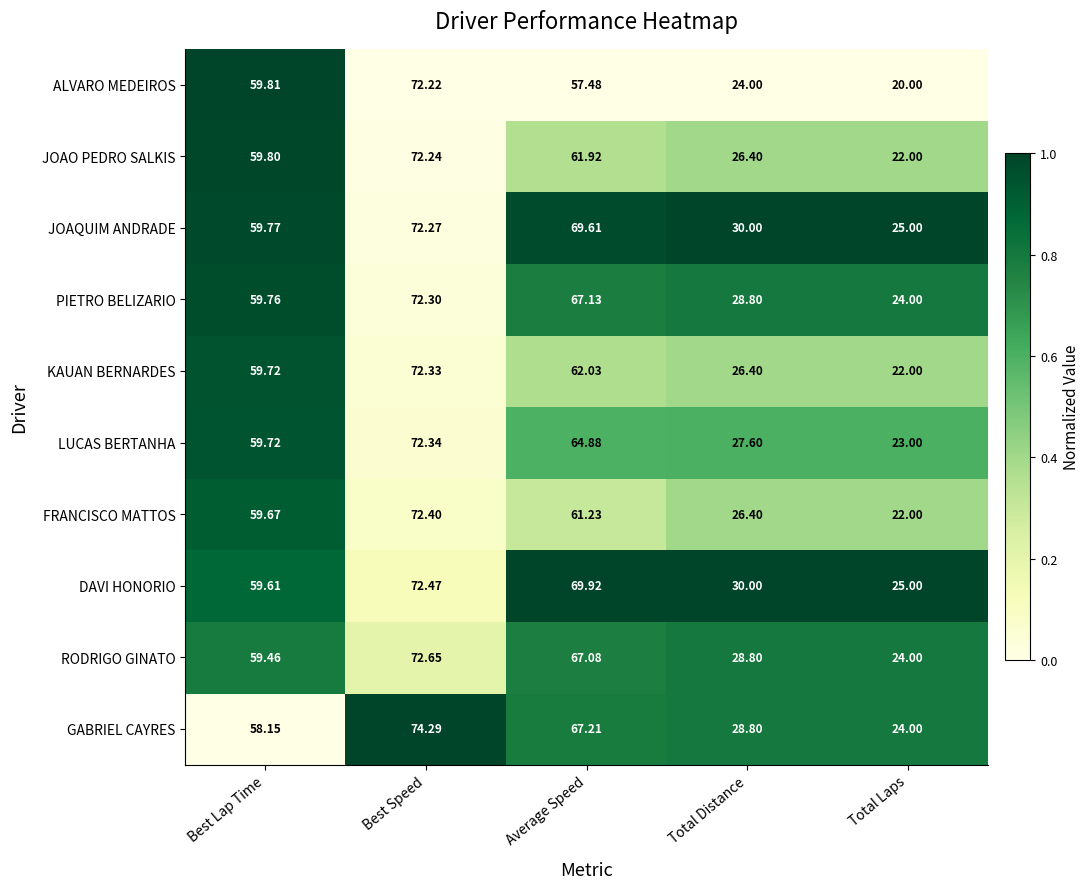

At which label is KAUAN BERNARDES closest to 47?

Best Lap Time